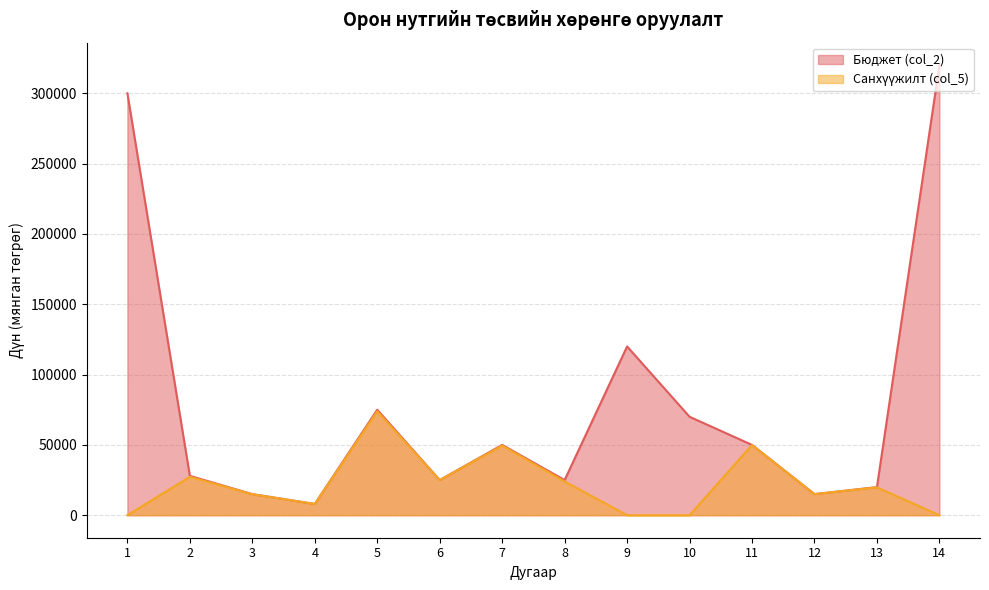

At which category is the sum across all series the highest?

14